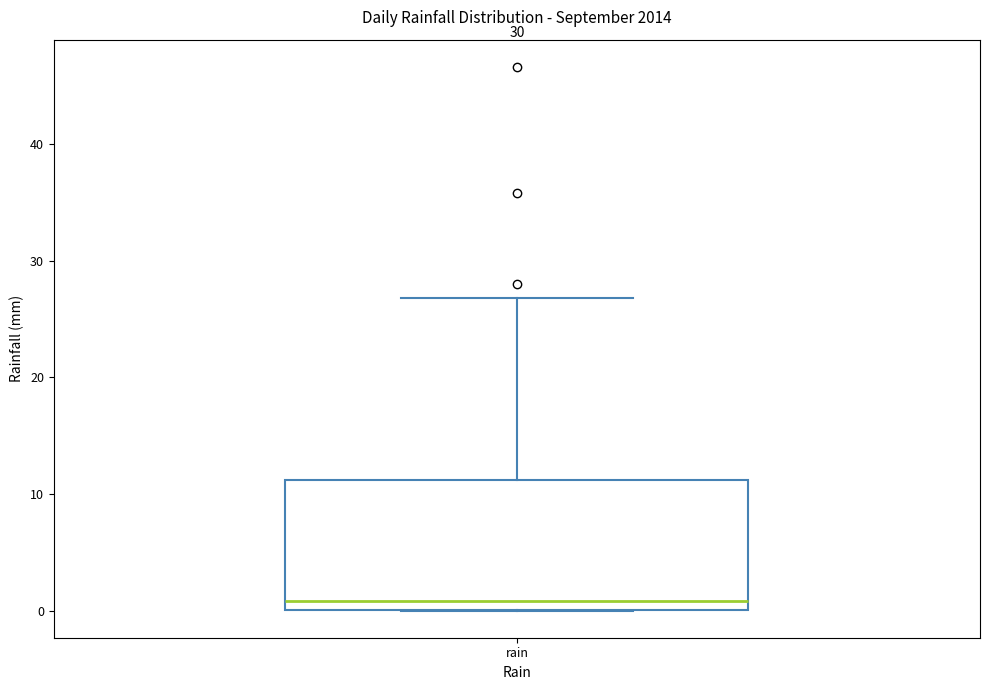

Transcribe this box plot: give where the median line is, the range the box spans, and where the two whiskers end, as read against the y-axis. The values are not printed on the chart, so give them approximately, as read against the axis.

median 1, box 0 to 11, whiskers 0 to 27